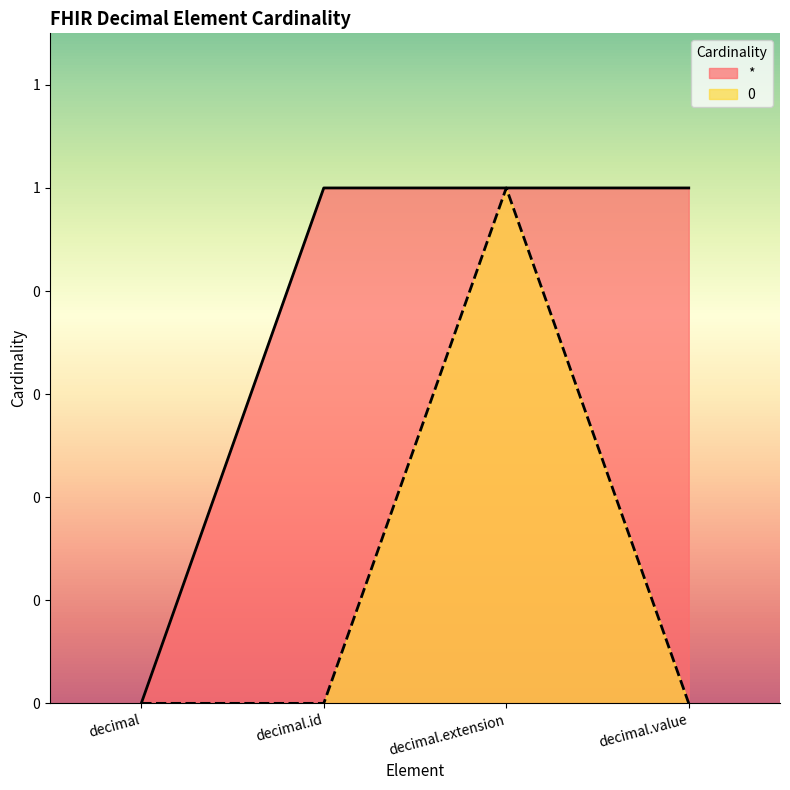

Reading left to right, list all the values displayed in this chart.

*: 0	1	1	1
0: 0	0	1	0